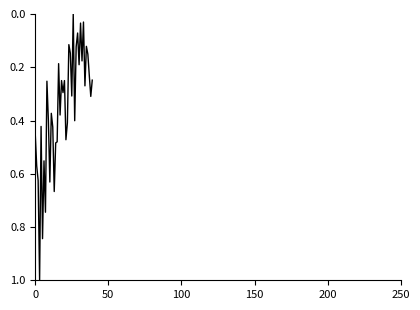

What is the difference between the maximum and minimum values?

1.0